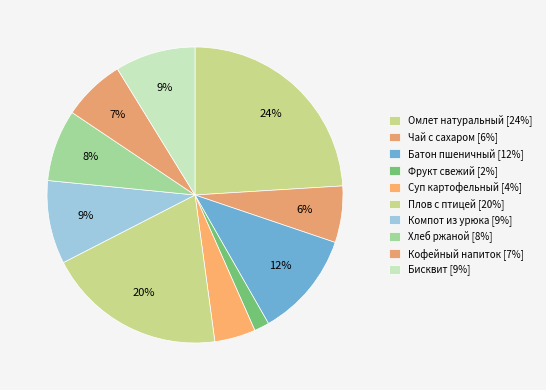

What is the change in value from Плов с птицей to Хлеб ржаной?

-238.1